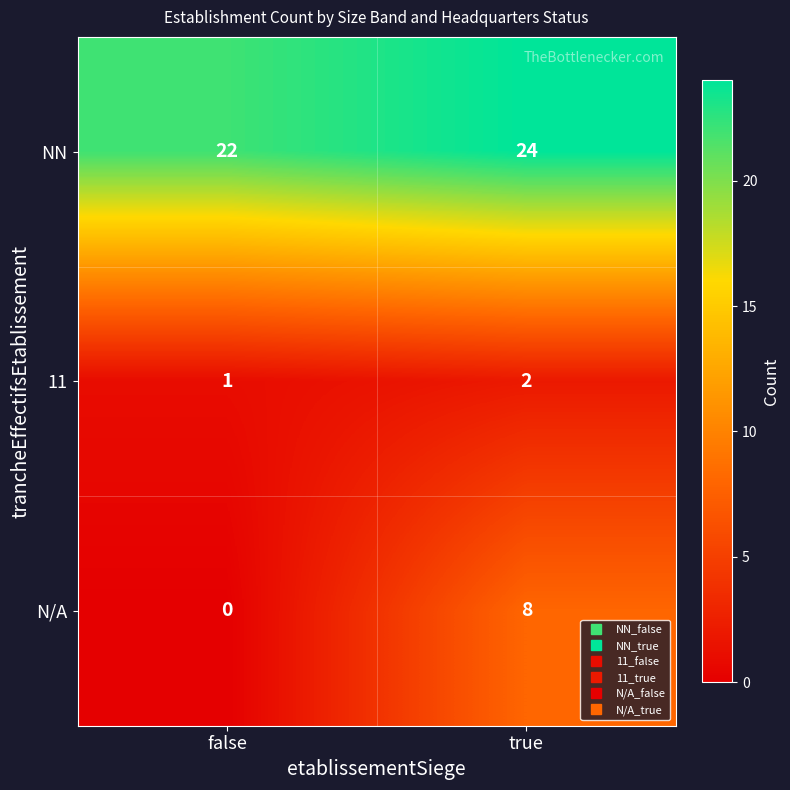

What is the difference between the maximum and minimum values in the N/A series?

8